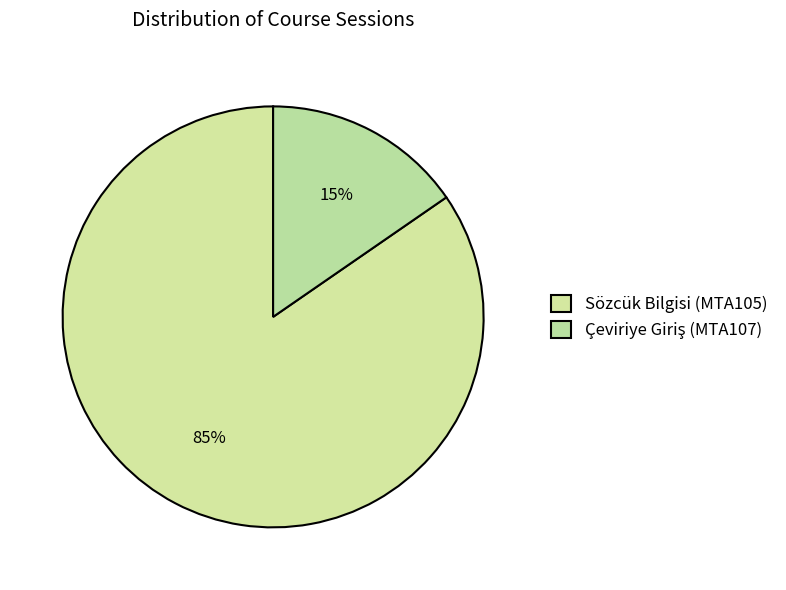

How many segments does this pie chart have?

2